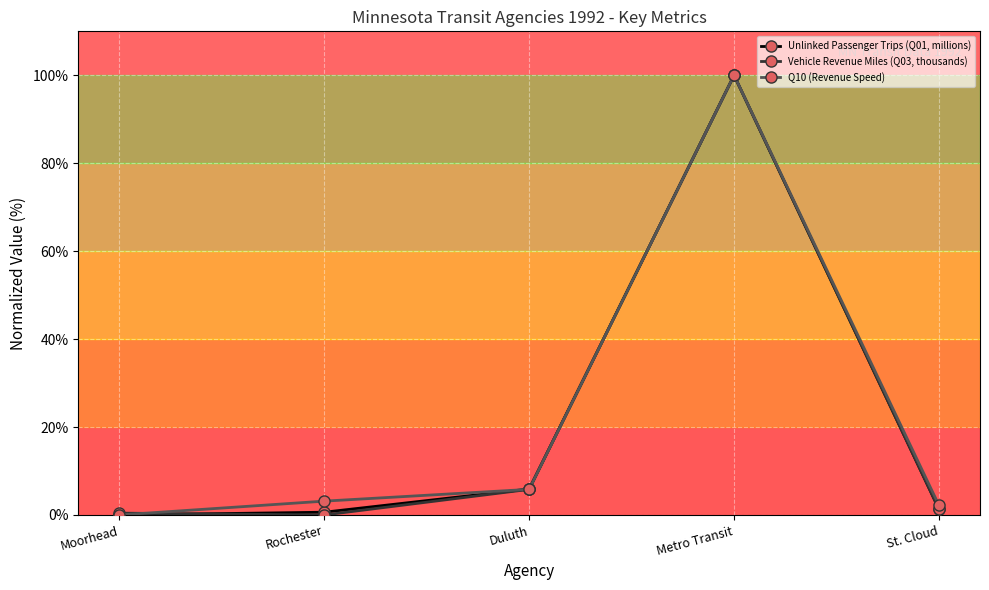

Is the value of Q10 (Revenue Speed) at St. Cloud greater than the value of Unlinked Passenger Trips (Q01, millions) at Metro Transit?

No